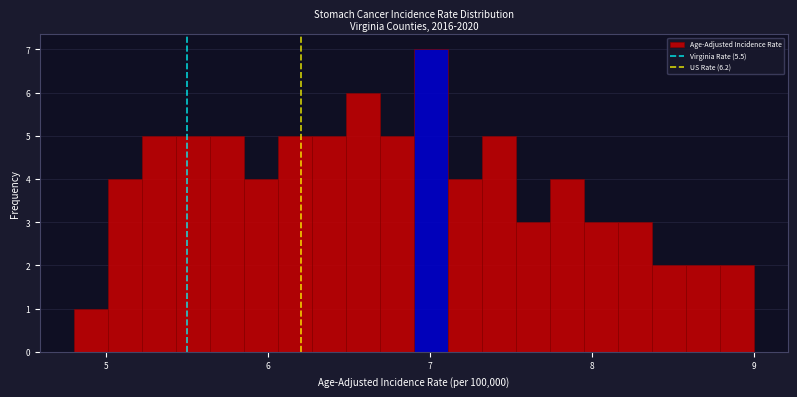

Around what value on the x-axis is the tallest bar? Give the approximate position of its centre, as read against the axis.

7.0